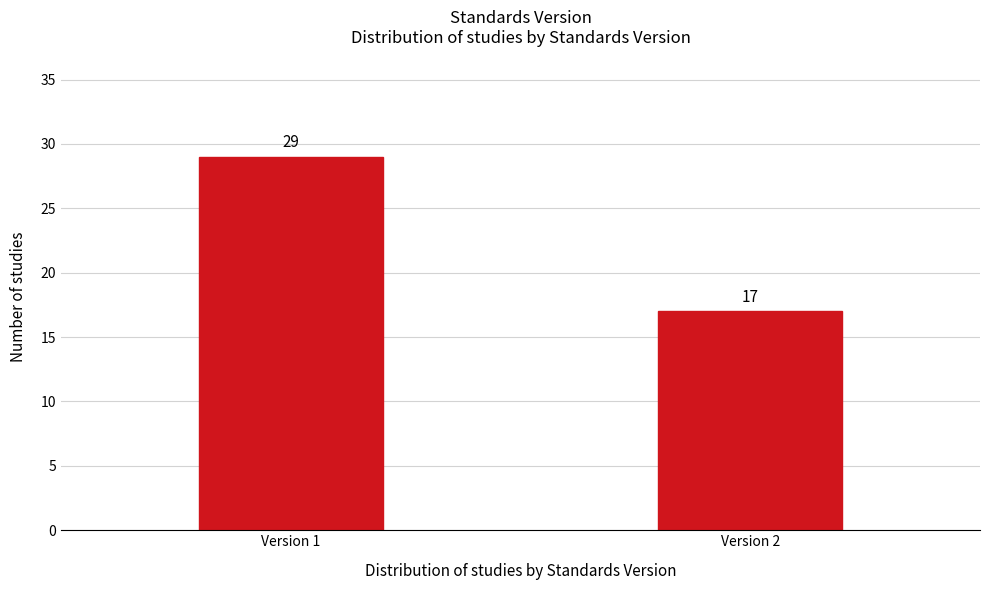

Reading right to left, what are all the values shown in this chart?

Version 2=17	Version 1=29